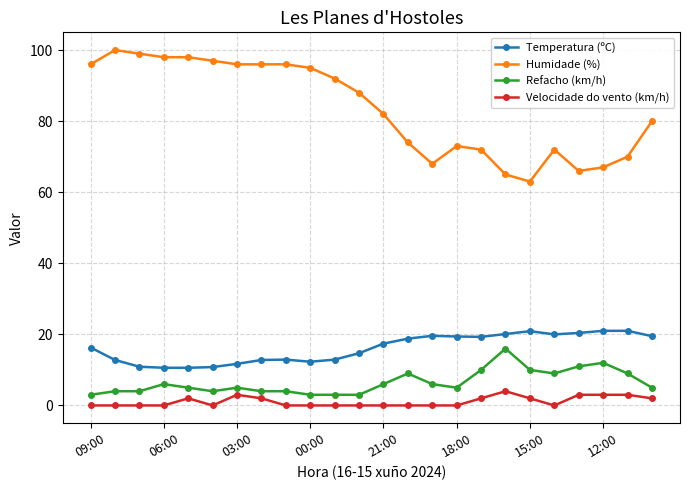

What are all the series names shown in the legend?

Temperatura (ºC), Humidade (%), Refacho (km/h), Velocidade do vento (km/h)